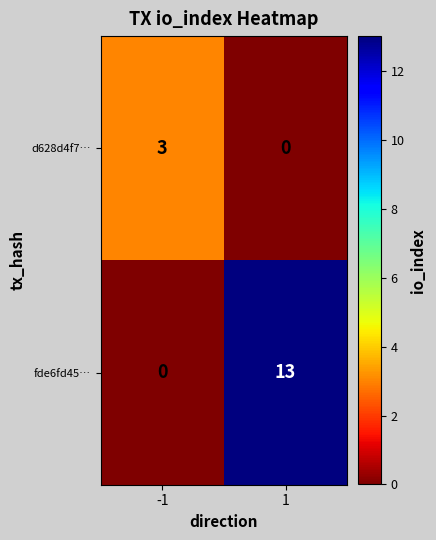

Reading left to right, transcribe all the data shown in this chart.

d628d4f7…: 3	0
fde6fd45…: 0	13